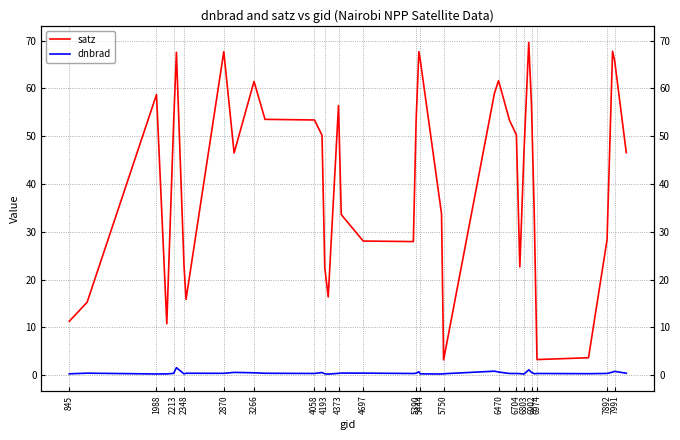

True or false: dnbrad and satz intersect in this chart.

False